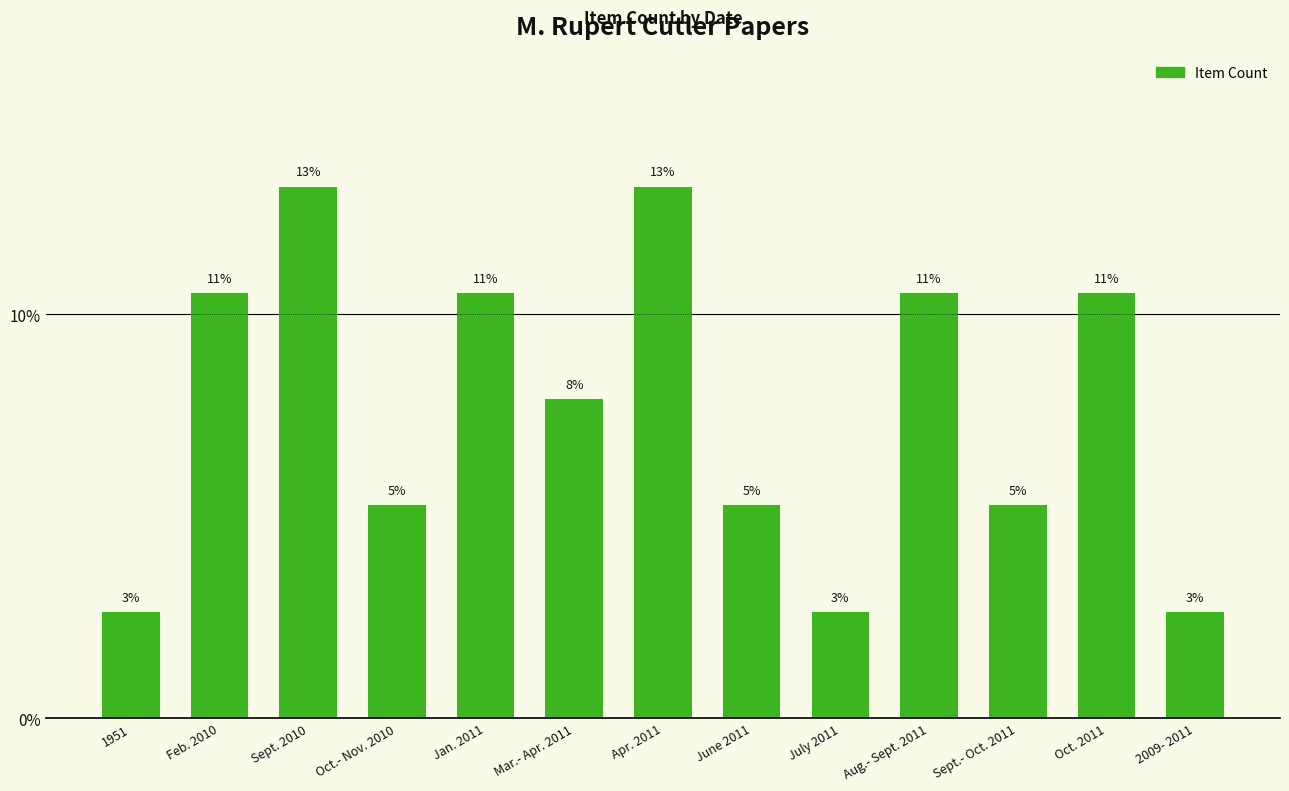

Does the chart contain any negative values?

No